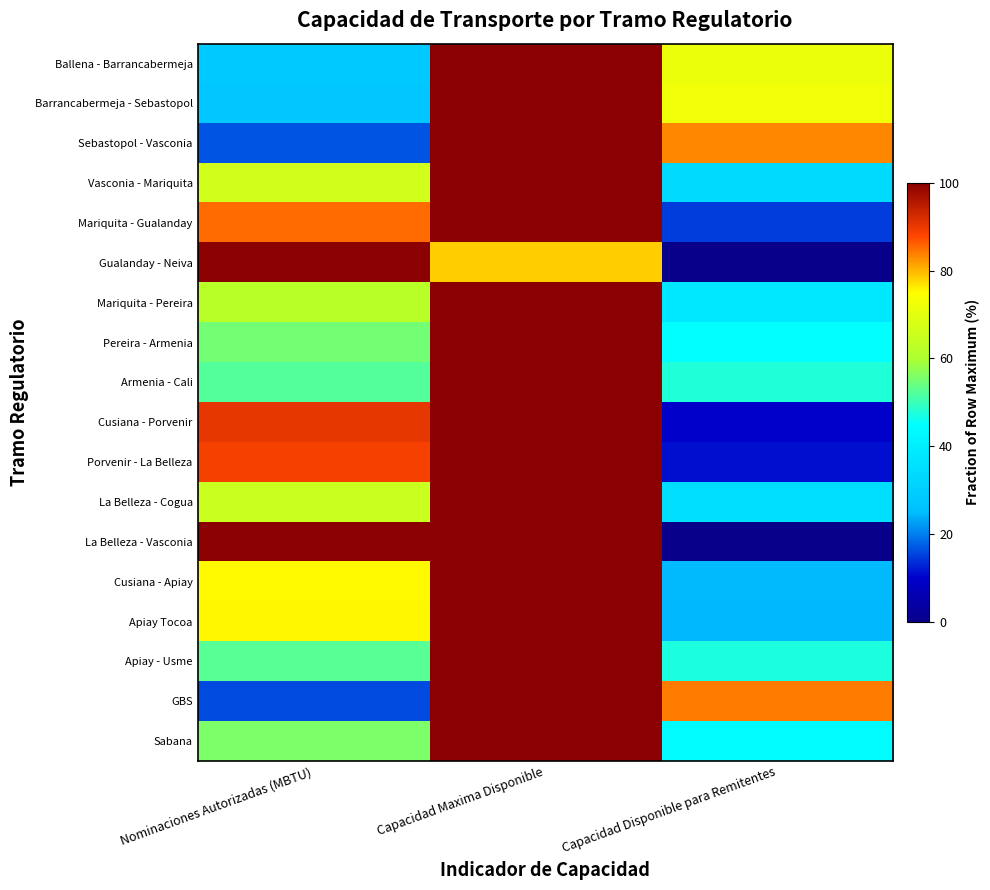

What is the greatest value displayed?

100.0